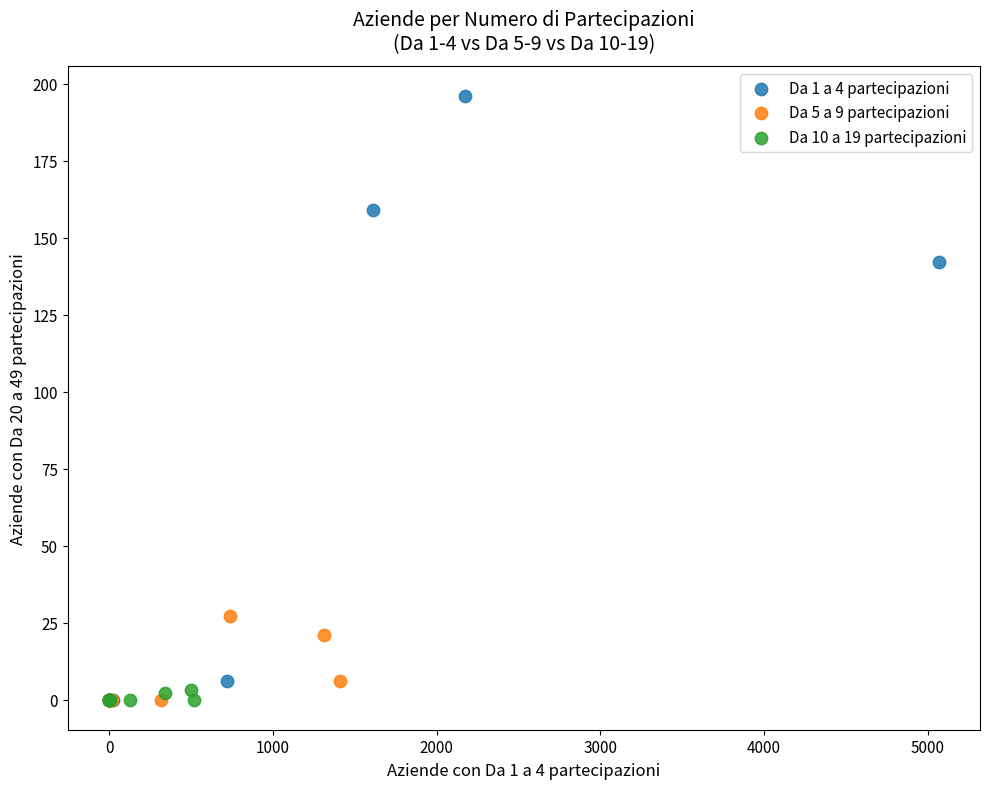

Which series contains the highest Y value?

Da 1 a 4 partecipazioni